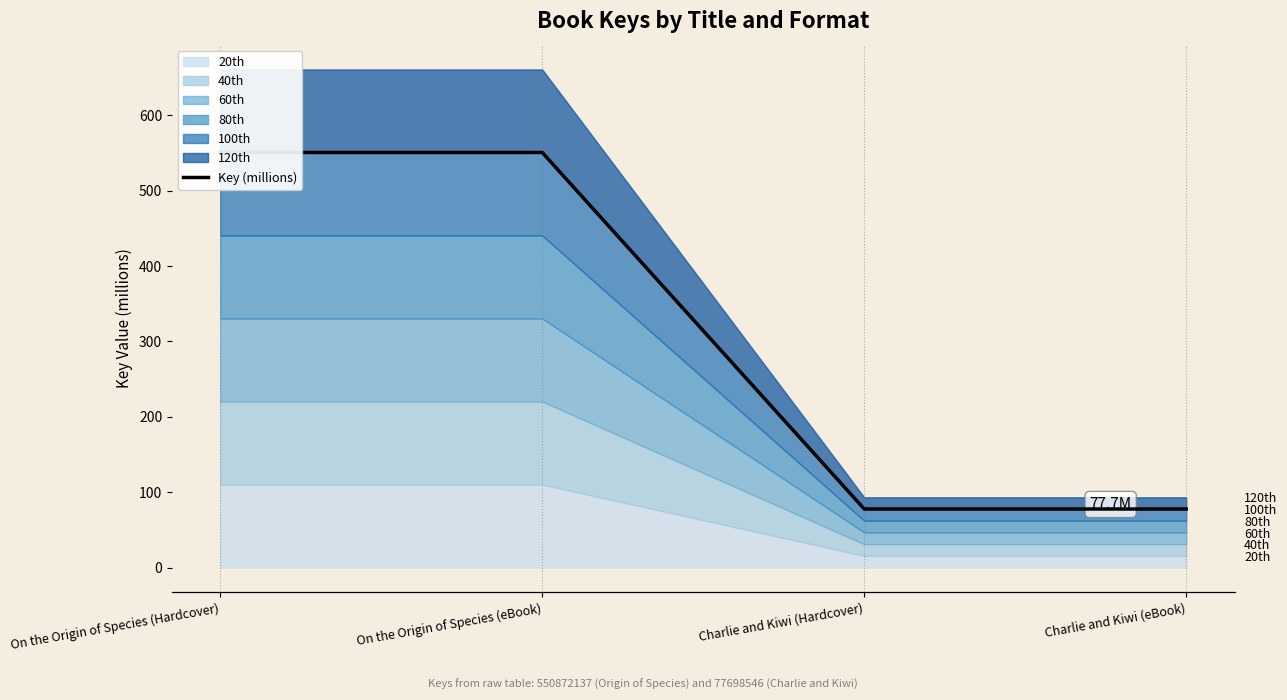

The value at Charlie and Kiwi (eBook) is 77.7. True or false?

True